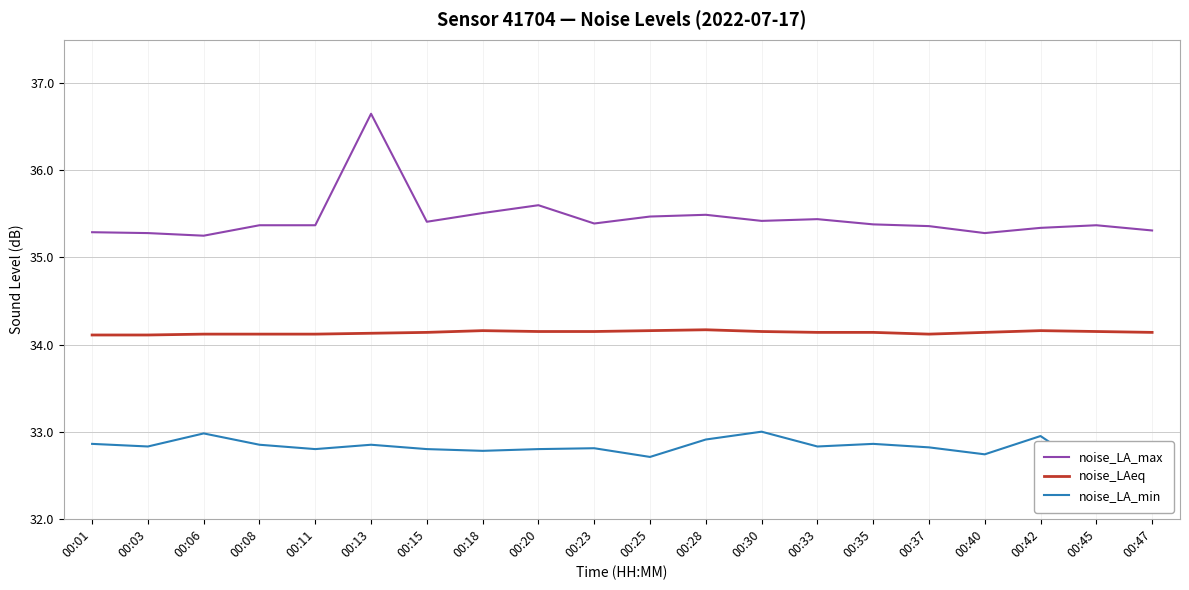

Which label corresponds to the smallest value in the chart?

00:45